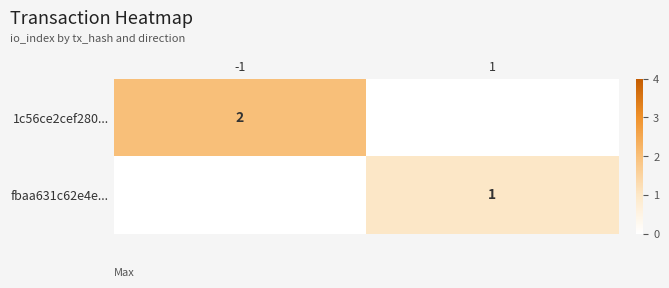

True or false: 1c56ce2cef280... has a value of 1 at -1.

False